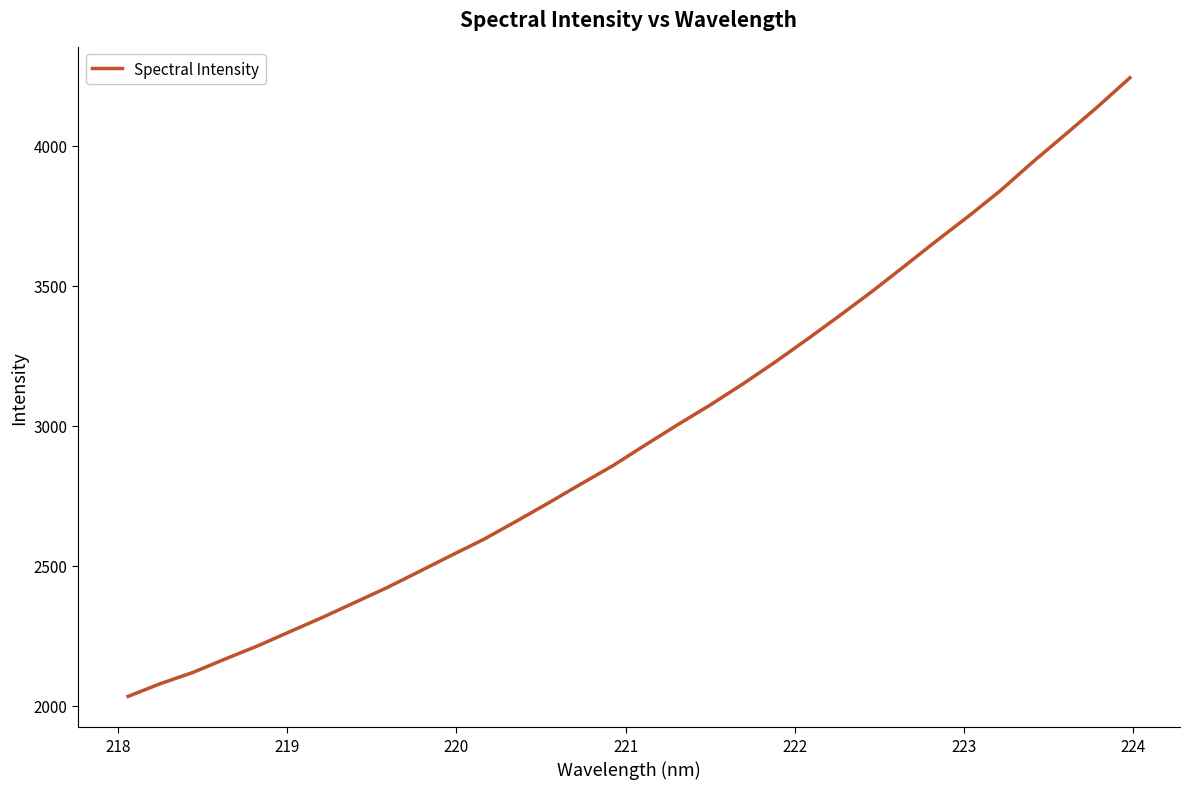

What is the smallest value displayed?

2033.1